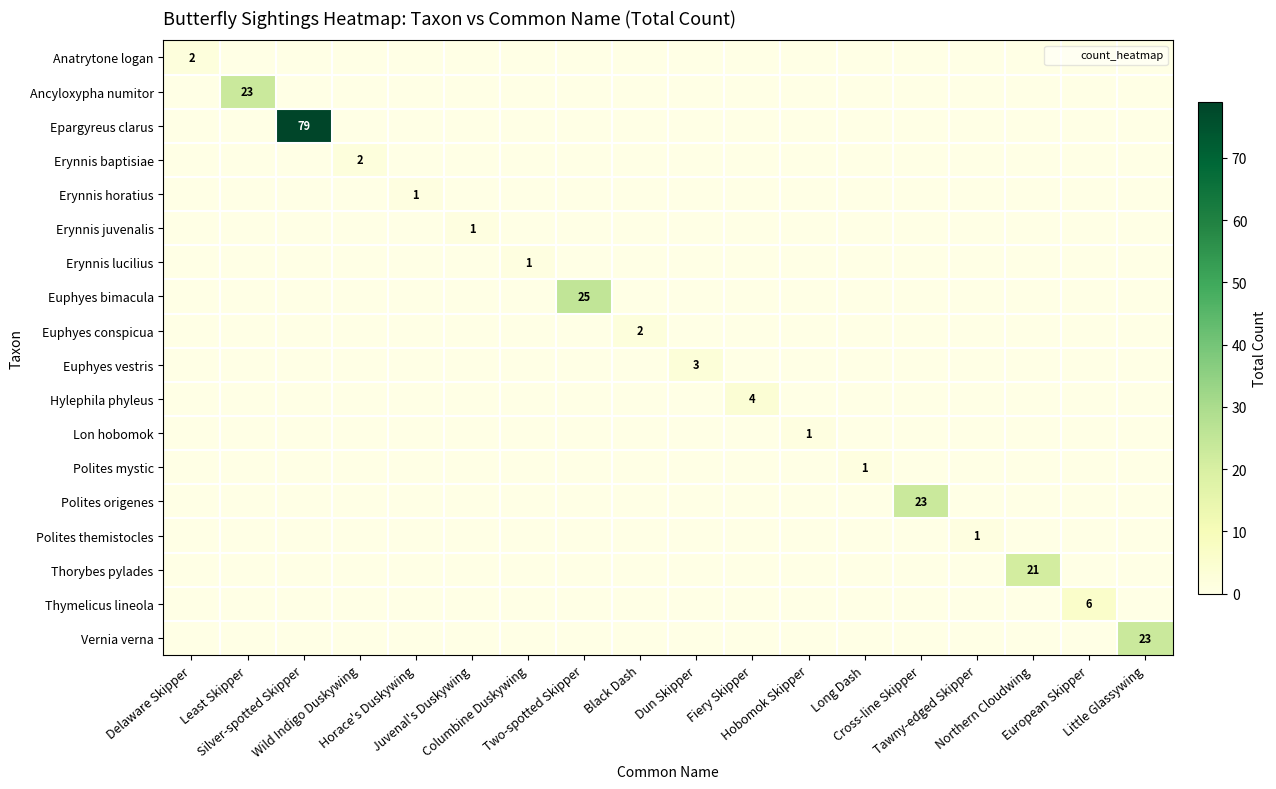

Between Dun Skipper and Long Dash, which is larger?

Dun Skipper